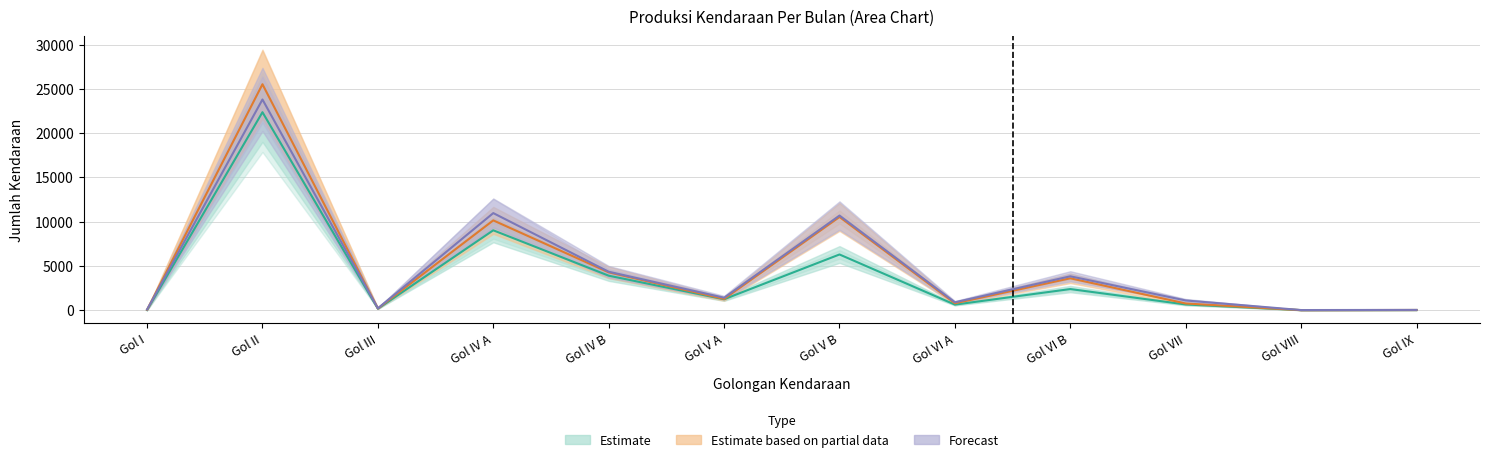

What is the maximum value shown in the chart?

25517.5